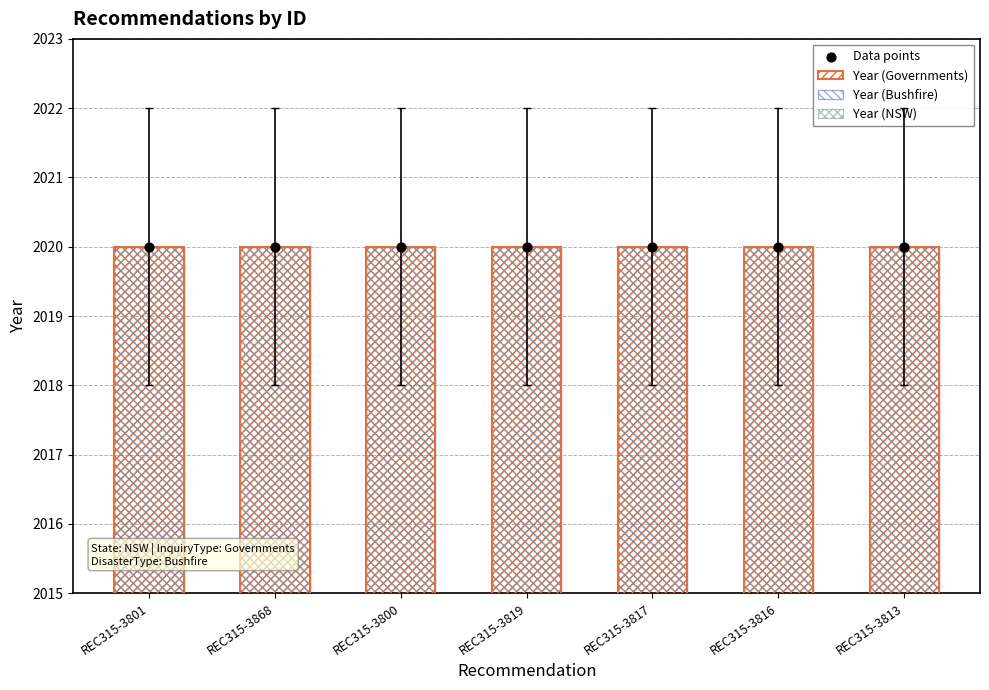

Which series contains the highest Y value?

Year (Governments)